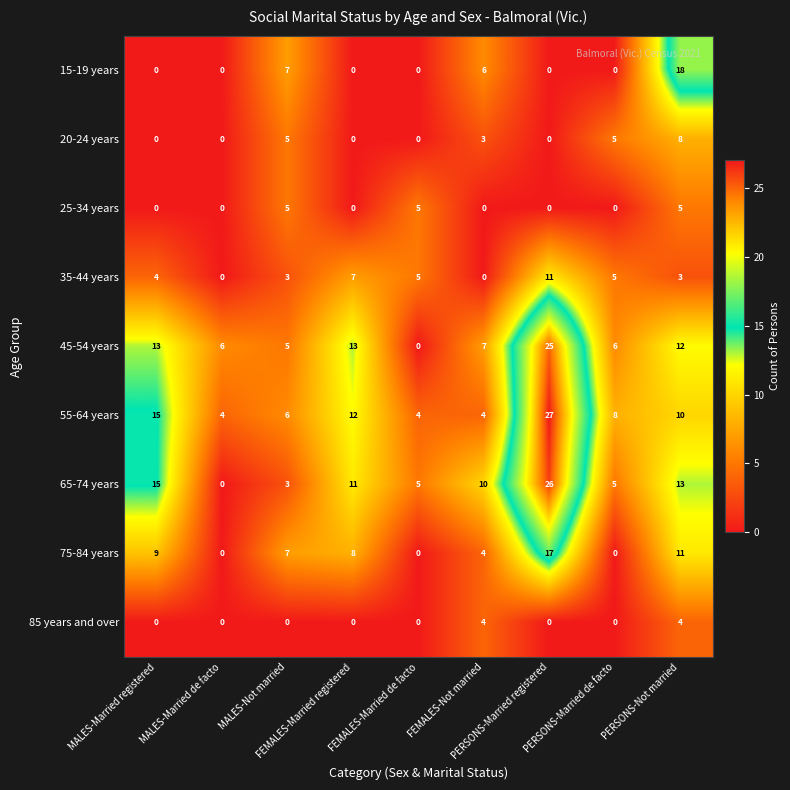

List the series in order of their peak value, lowest first.

85 years and over, 25-34 years, 20-24 years, 35-44 years, 75-84 years, 15-19 years, 45-54 years, 65-74 years, 55-64 years